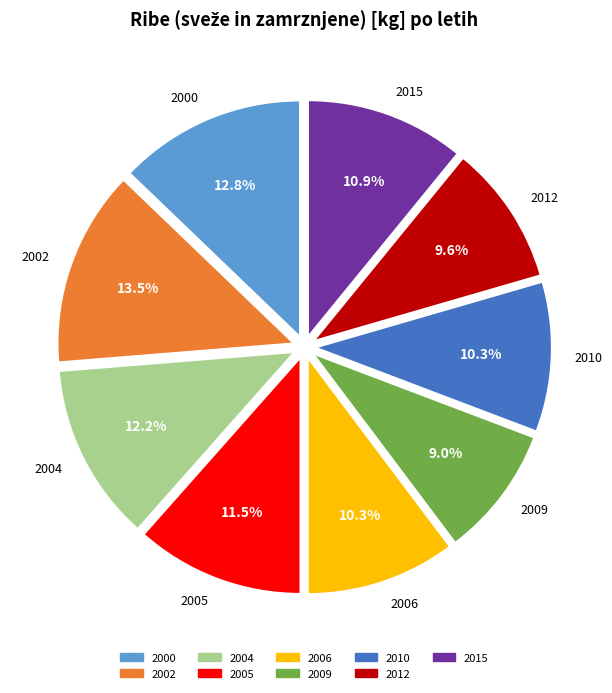

Between 2004 and 2009, which is larger?

2004